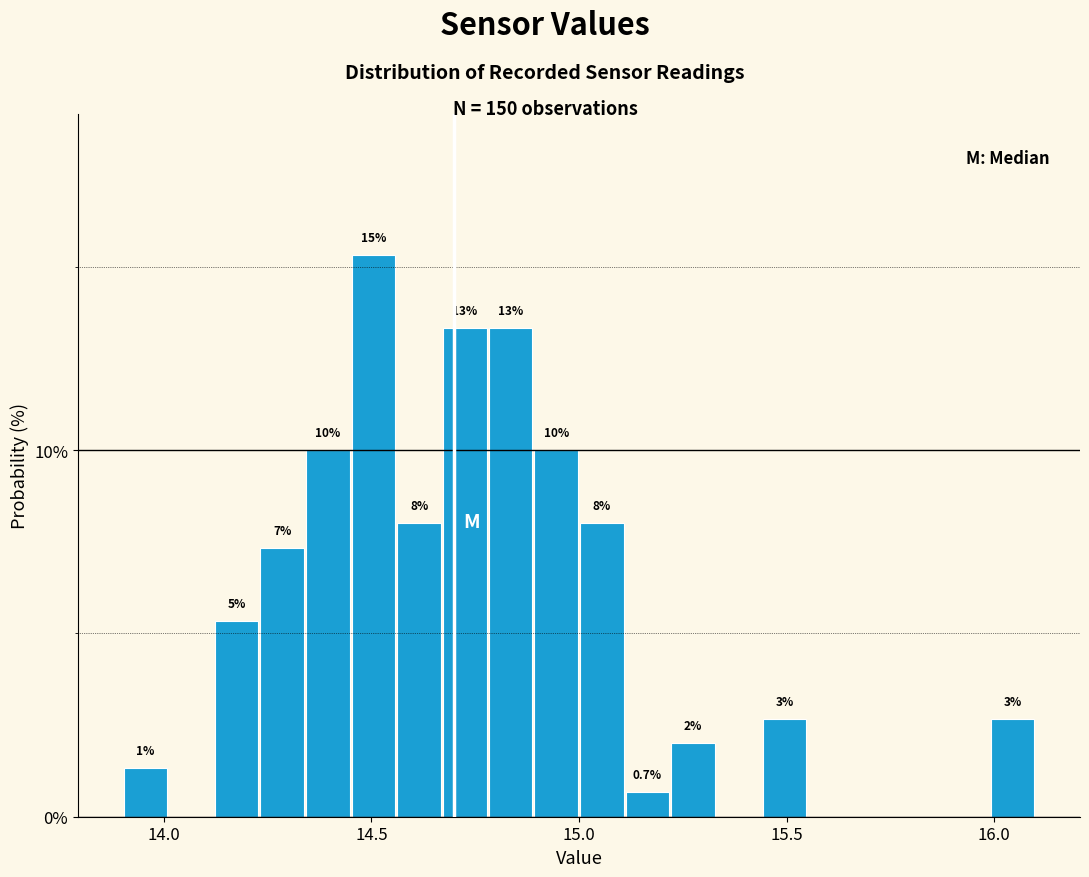

Around what value on the x-axis is the tallest bar? Give the approximate position of its centre, as read against the axis.

14.50